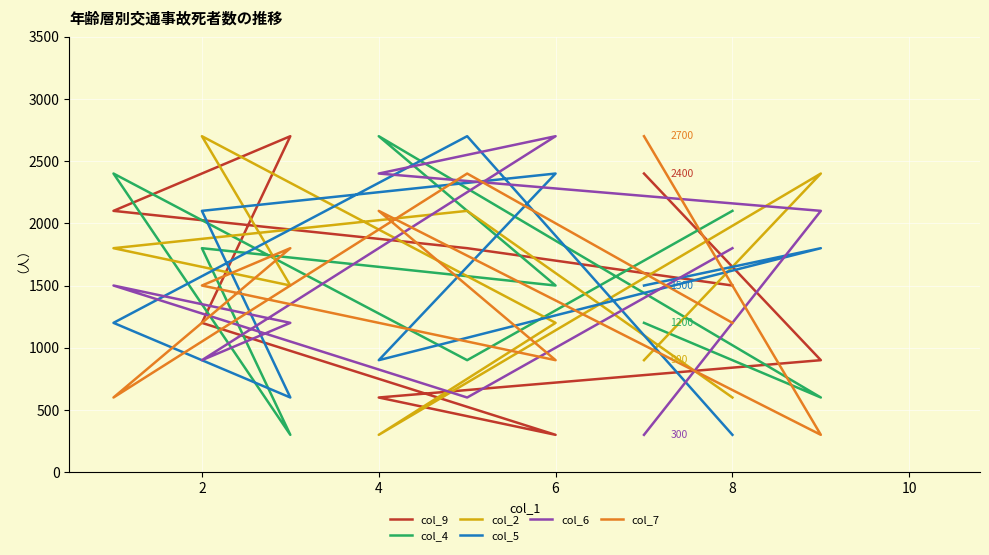

What is the difference between the second highest and minimum values in the col_5 series?

2100